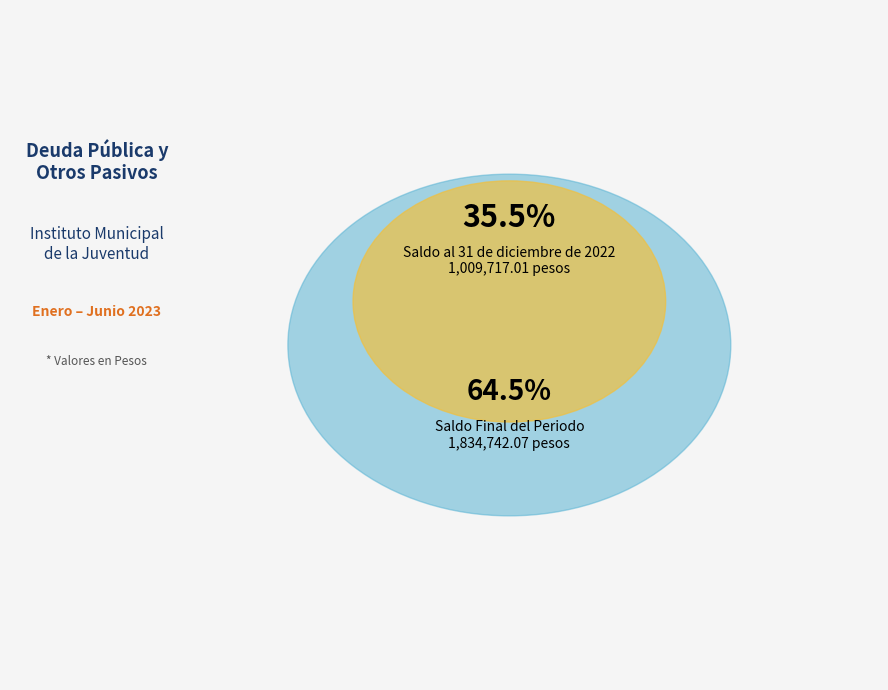

To the nearest percent, what percentage of the pie is Saldo al 31 de diciembre de 2022?

35%